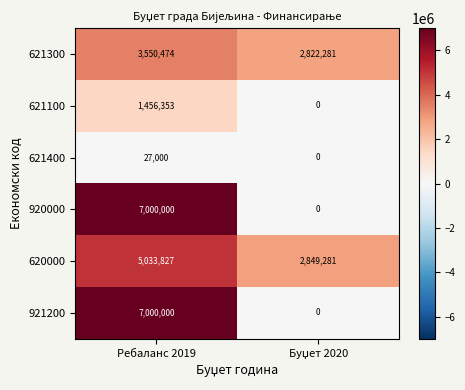

What is the average value of the 620000 series?

3941554